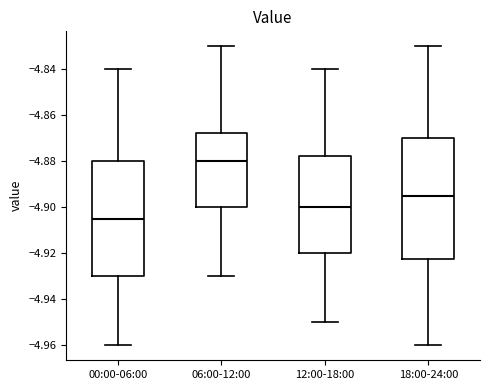

Which box has the lowest median line?

00:00-06:00